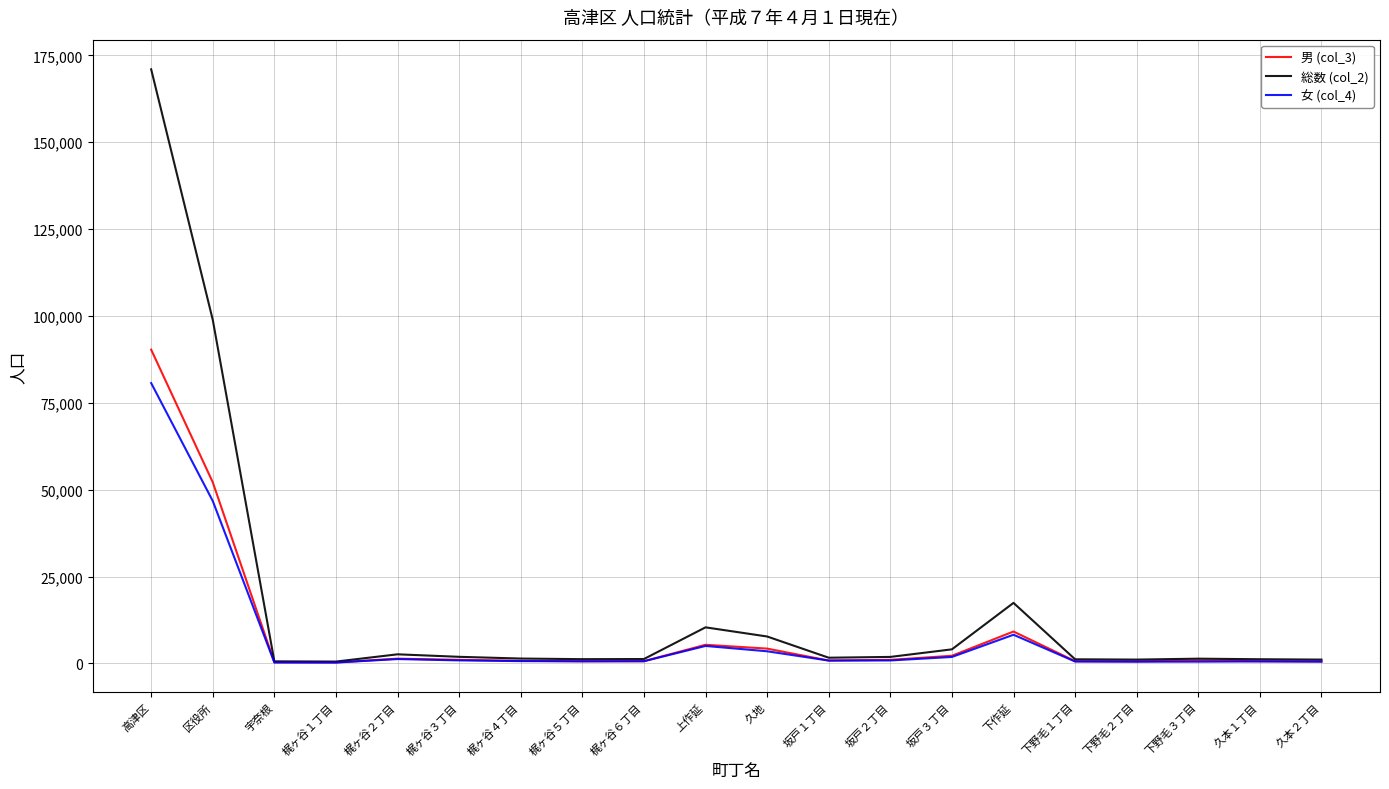

True or false: 総数 (col_2) has a value of 7743 at 久地.

True